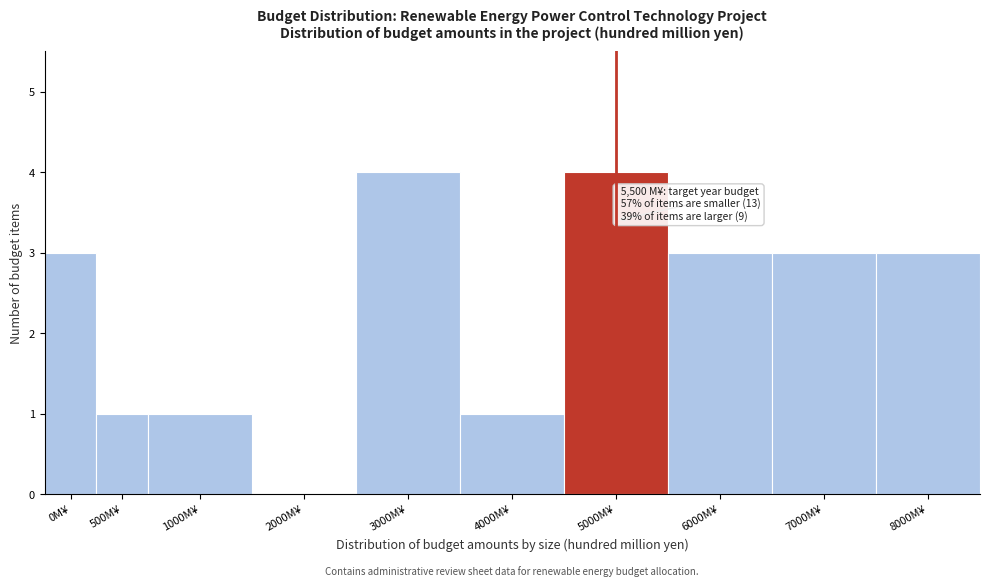

Reading right to left, what are all the values shown in this chart?

8000M¥=3	7000M¥=3	6000M¥=3	5000M¥=4	4000M¥=1	3000M¥=4	2000M¥=0	1000M¥=1	500M¥=1	0M¥=3